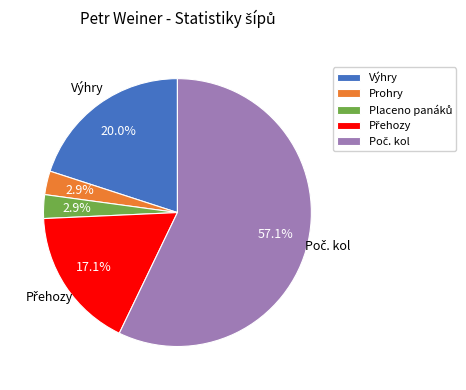

Is there a majority slice in this chart?

Yes